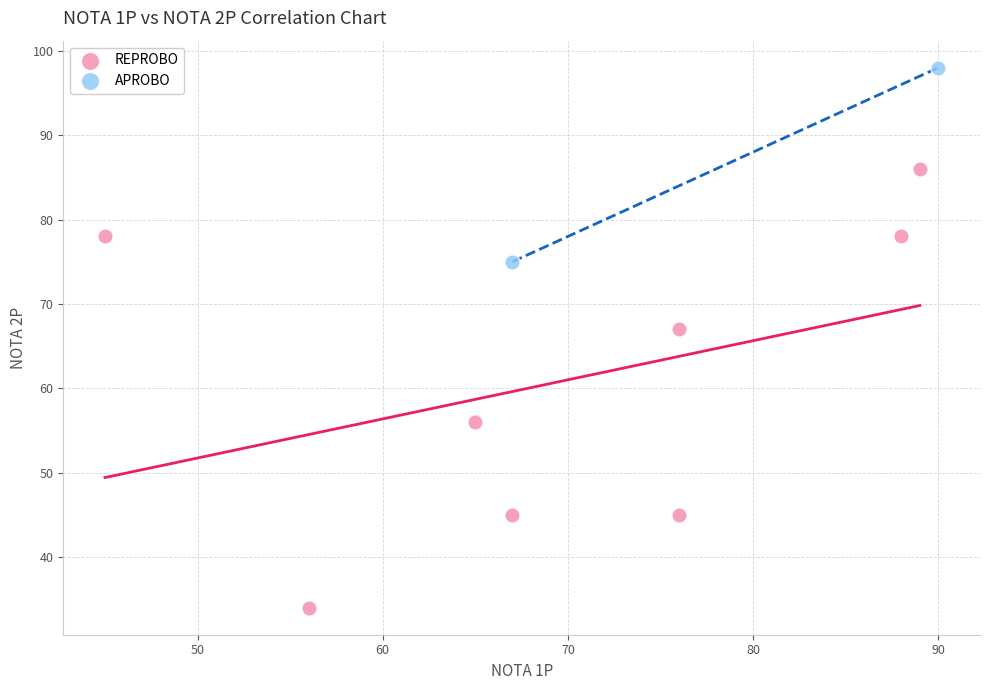

Which series has the widest spread of Y values?

REPROBO